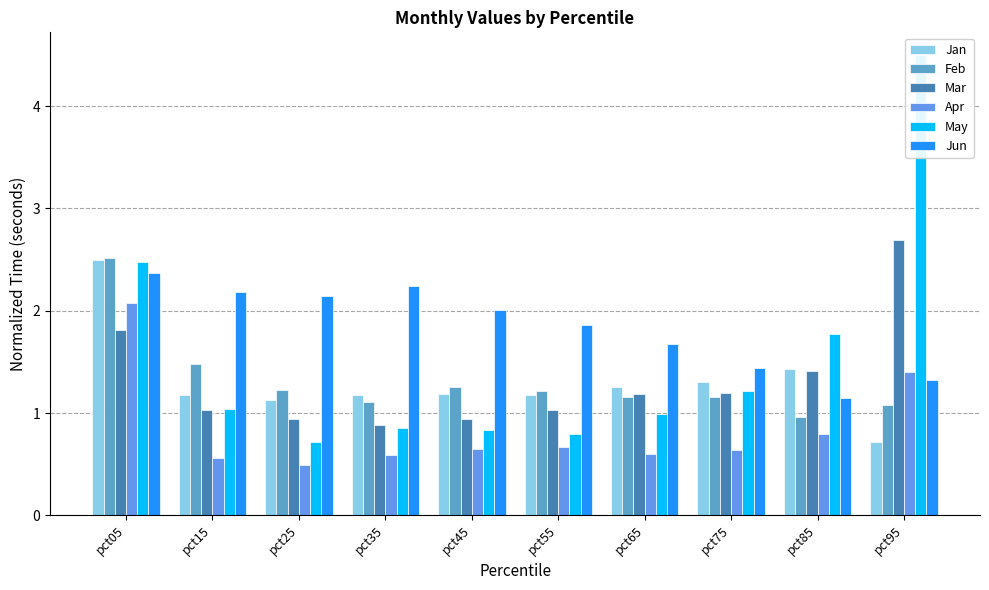

Which series changed the most between pct15 and pct45?

Feb